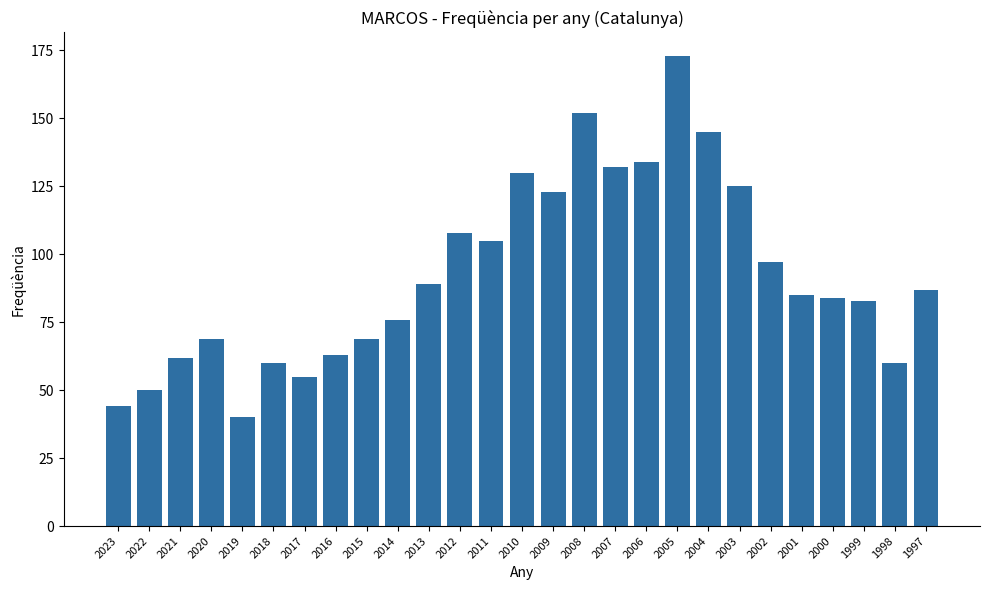

What value does the data have at 2015?

69